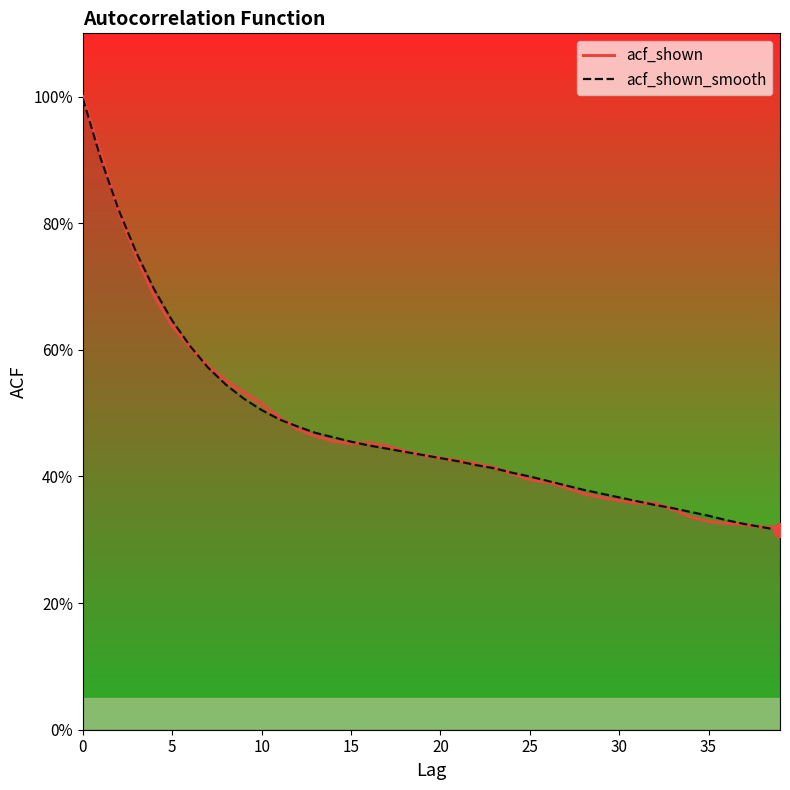

At how many categories does at least one series exceed 0?

40